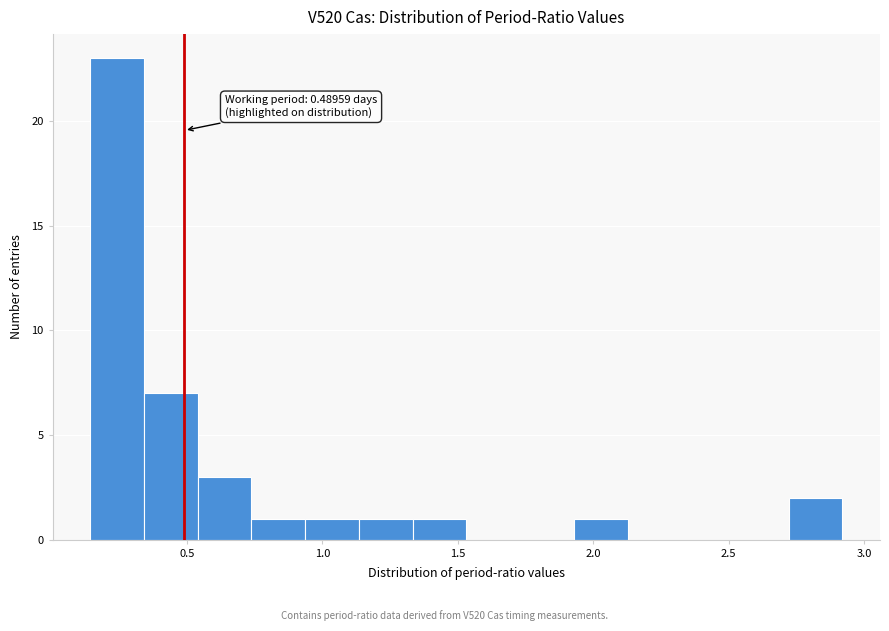

Read against the x-axis, roughly where is the centre of the tallest bar?

0.25